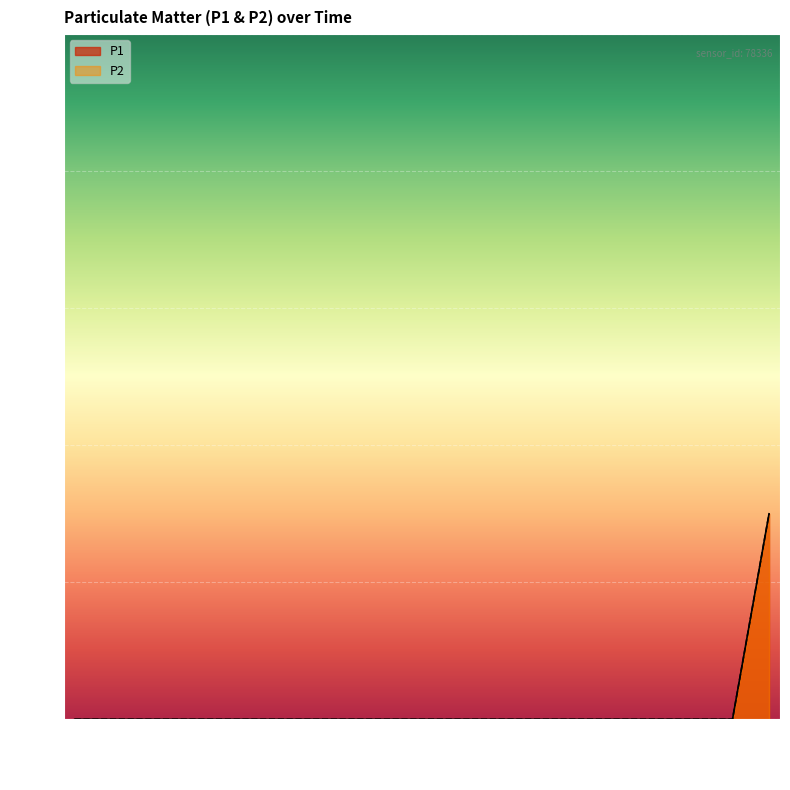

The value of P1 at 00:30 is -0.0. True or false?

False